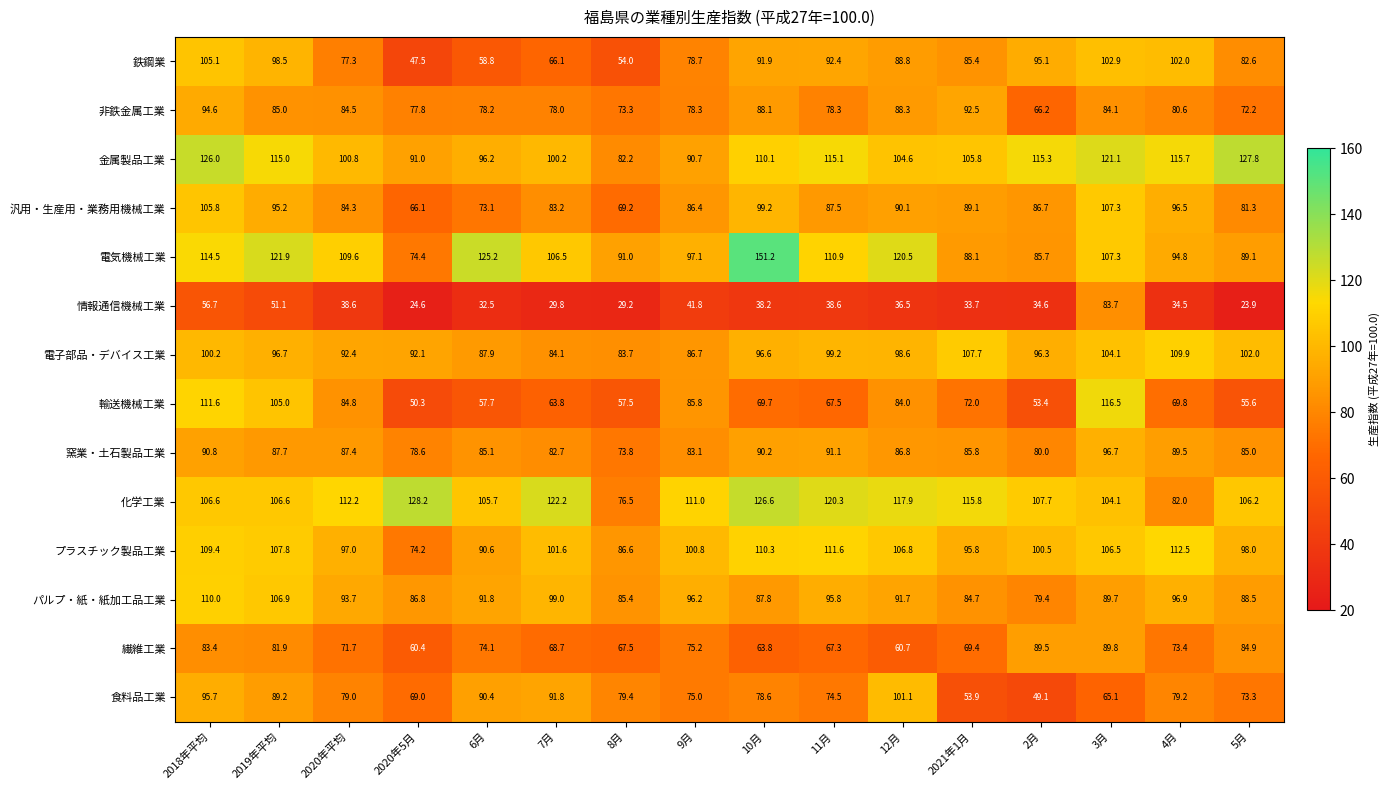

What is the sum of all 輸送機械工業 values?

1205.0